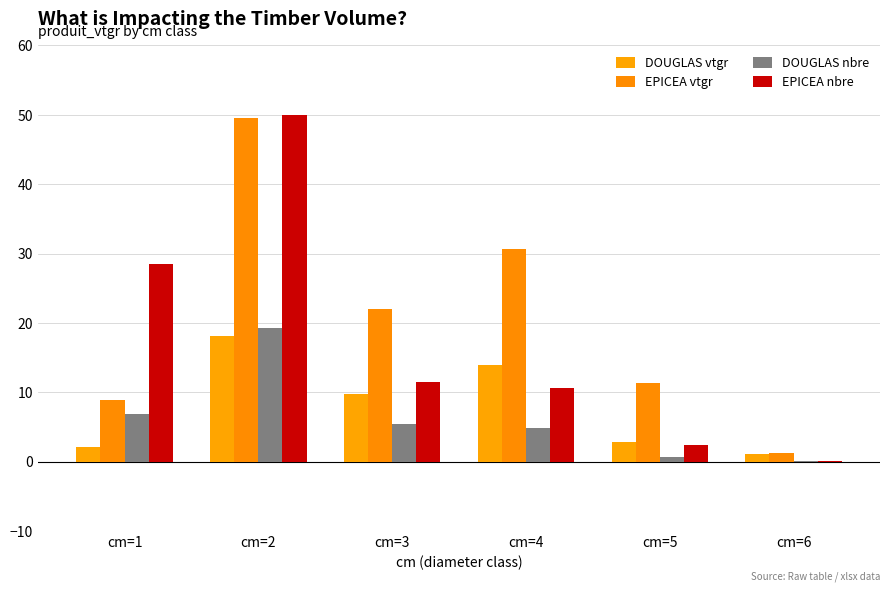

What is the sum of the DOUGLAS nbre values at cm=6 and cm=1?

7.0